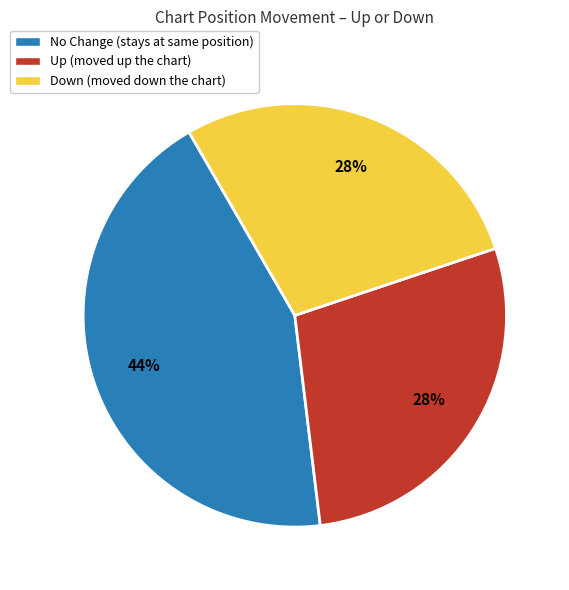

True or false: Up (moved up the chart) accounts for 28% of the total.

True